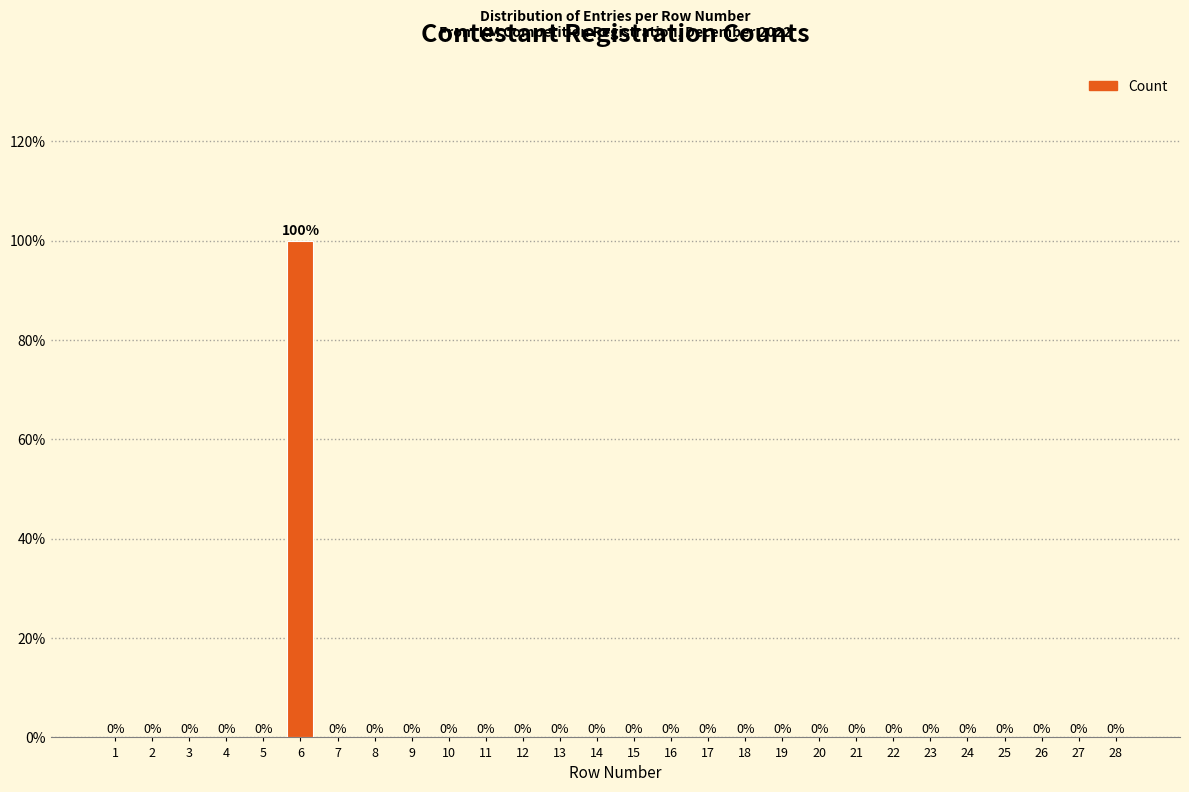

Reading left to right, list all the values displayed in this chart.

1=0	2=0	3=0	4=0	5=0	6=100	7=0	8=0	9=0	10=0	11=0	12=0	13=0	14=0	15=0	16=0	17=0	18=0	19=0	20=0	21=0	22=0	23=0	24=0	25=0	26=0	27=0	28=0